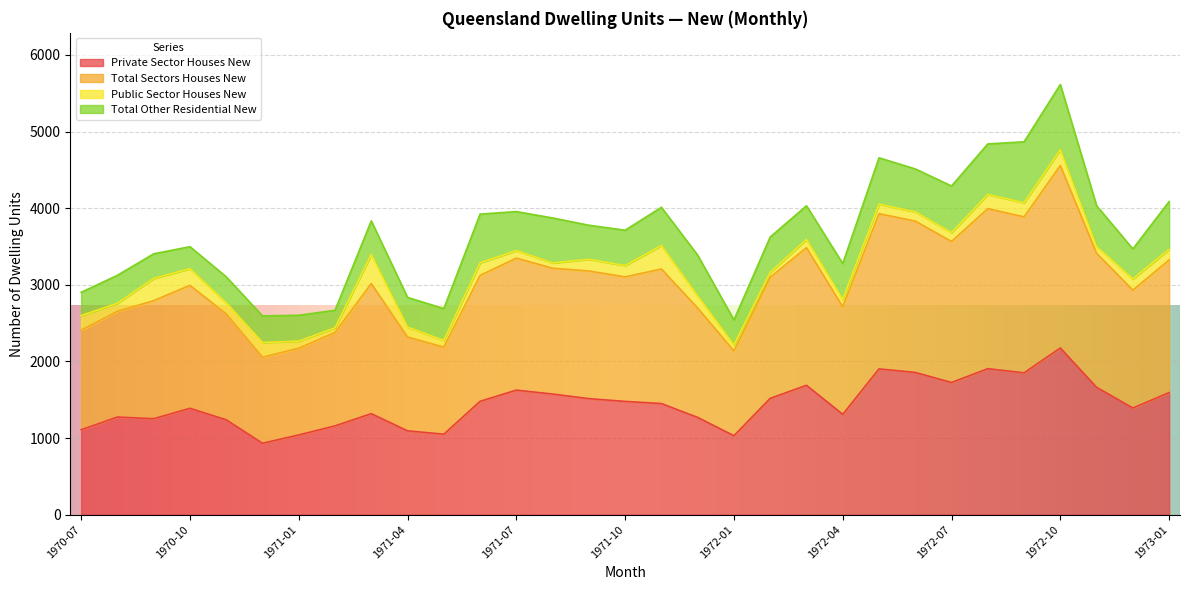

Which series changed the most between 1971-01 and 1972-01?

Total Sectors Houses New